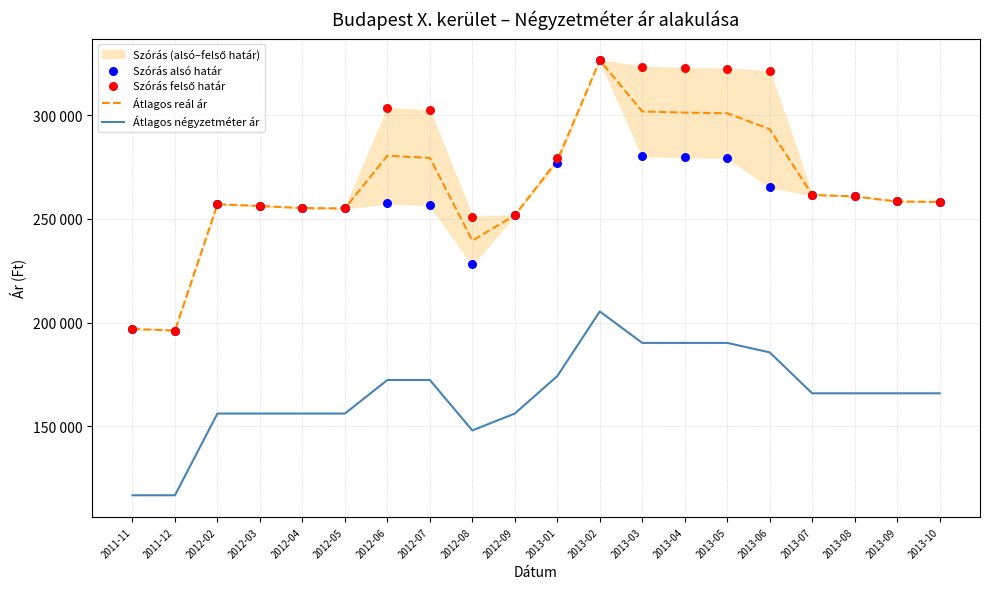

Is the value of Átlagos négyzetméter ár at 2013-08 greater than the value of Szórás felső határ at 2013-09?

No